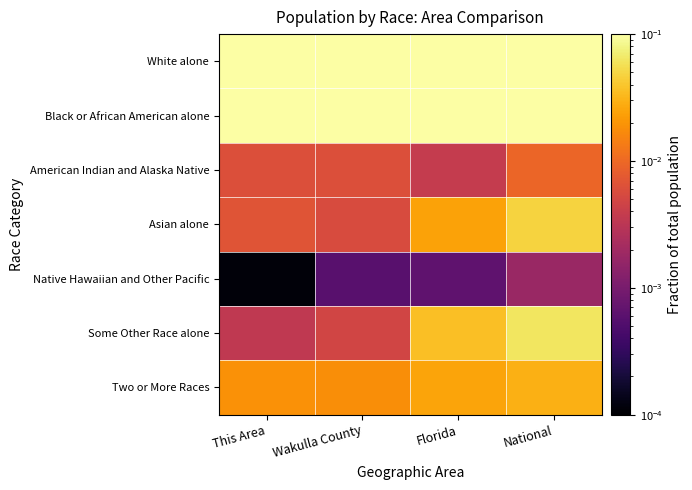

Count the number of categories in the chart.

4